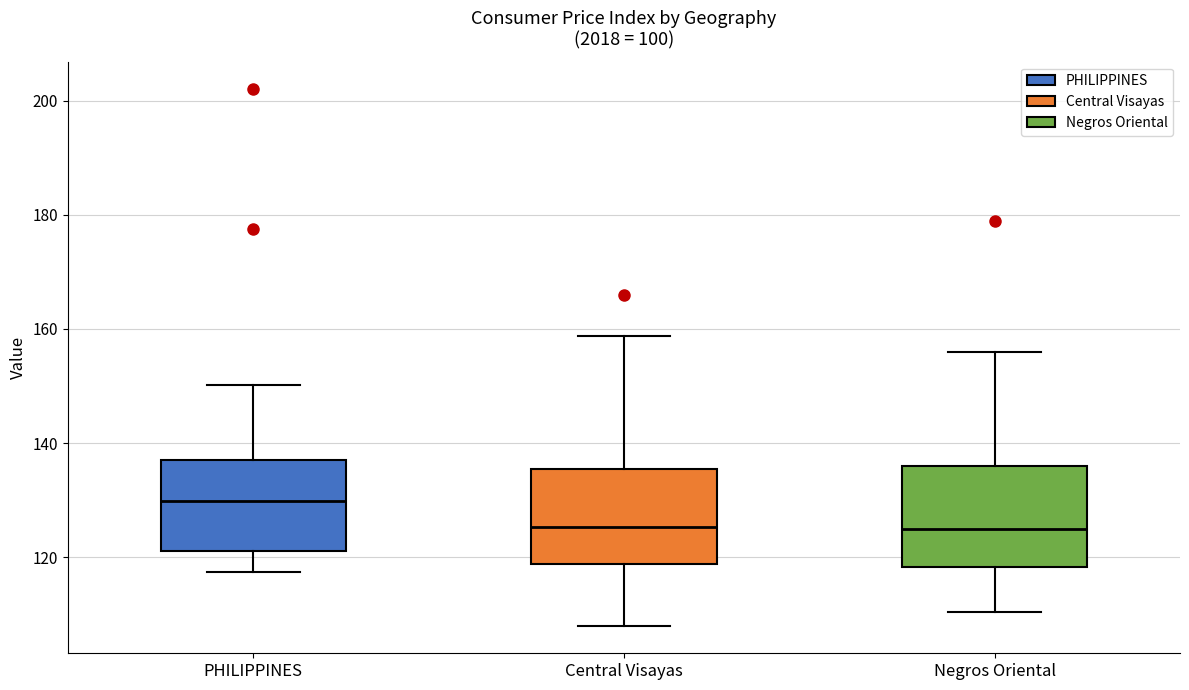

Reading left to right, read every box against the y-axis: the position of its median line, the range the box covers, and the ends of its whiskers. The values are not printed on the chart, so give them approximately, as read against the axis.

PHILIPPINES: median 130, box 122 to 138, whiskers 118 to 150
Central Visayas: median 126, box 118 to 136, whiskers 108 to 158
Negros Oriental: median 126, box 118 to 136, whiskers 110 to 156